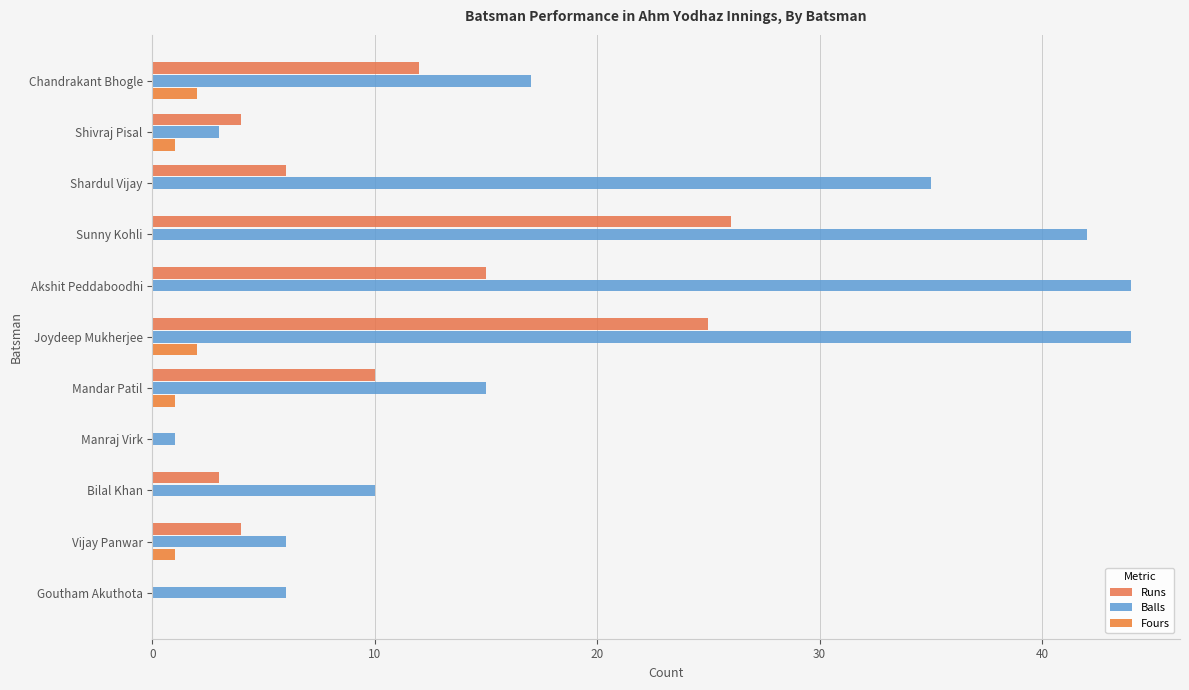

At which category is the sum across all series the highest?

Joydeep Mukherjee